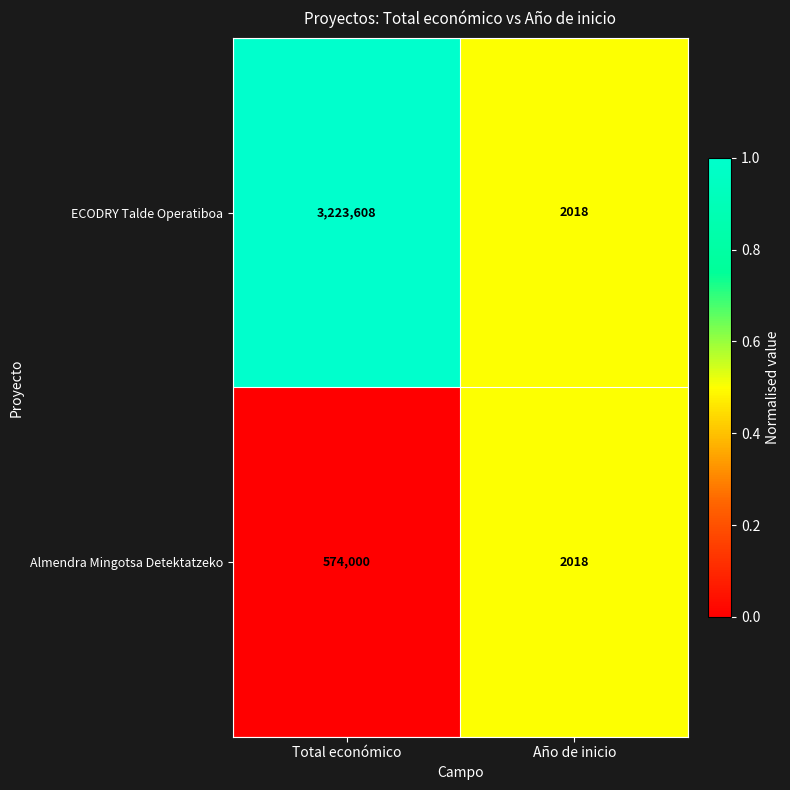

Which series has the widest spread of values?

ECODRY Talde Operatiboa